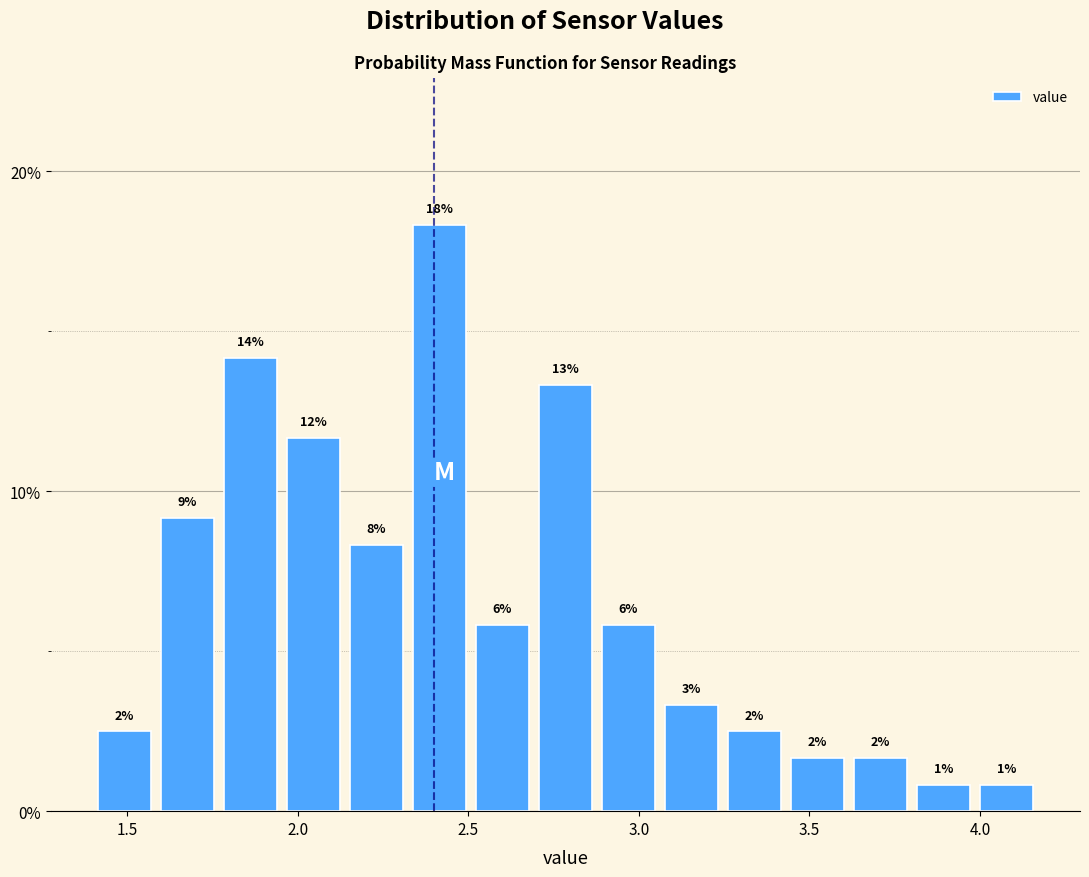

Read against the x-axis, roughly where is the centre of the tallest bar?

2.40